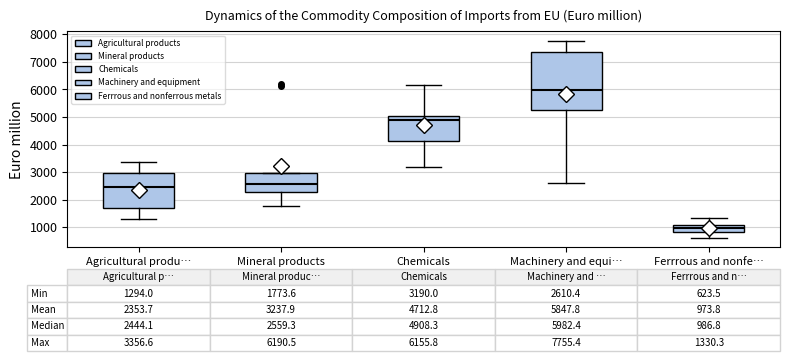

Which box has the lowest median line?

Ferrrous and nonfe…